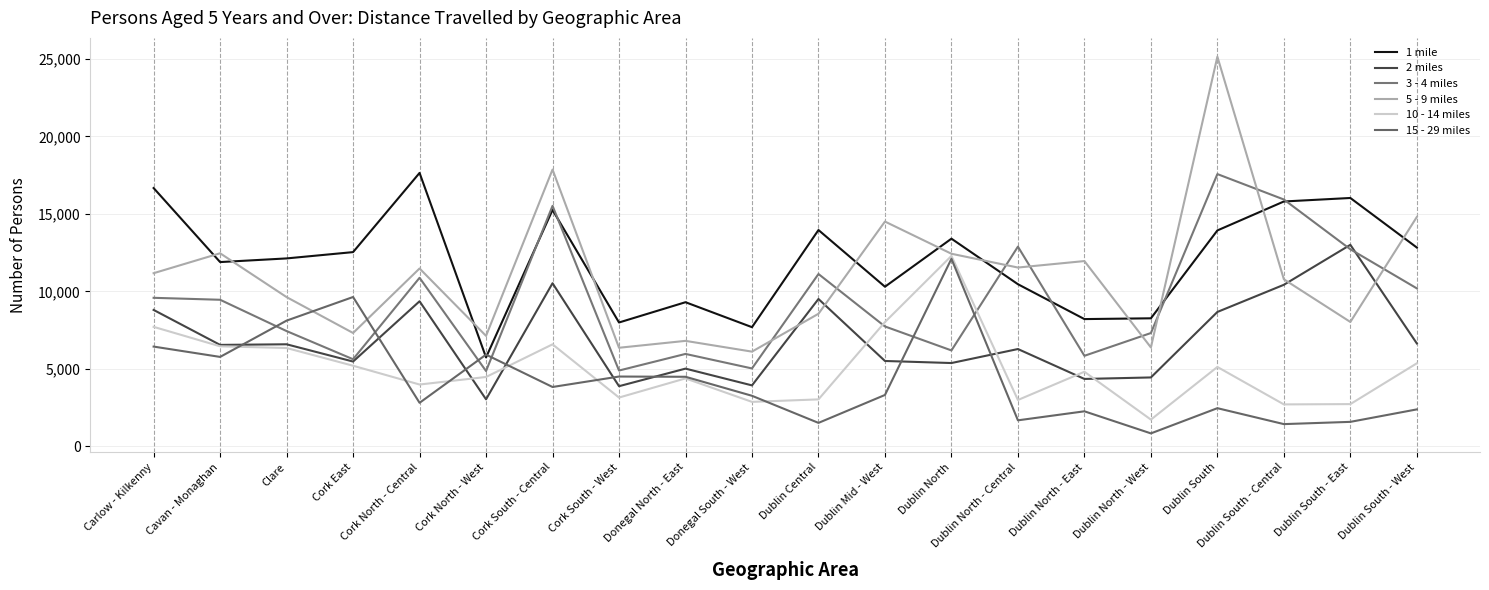

What is the sum of all 2 miles values?

137261